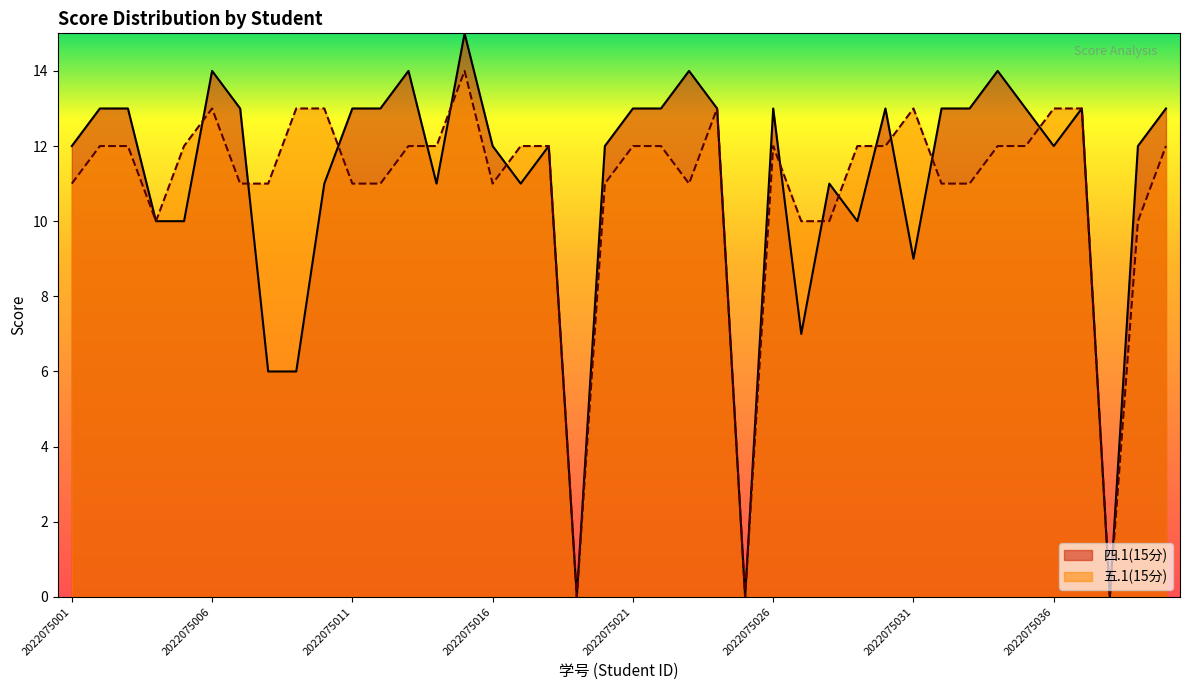

What is the difference between the highest and lowest values at 2022075015?

1